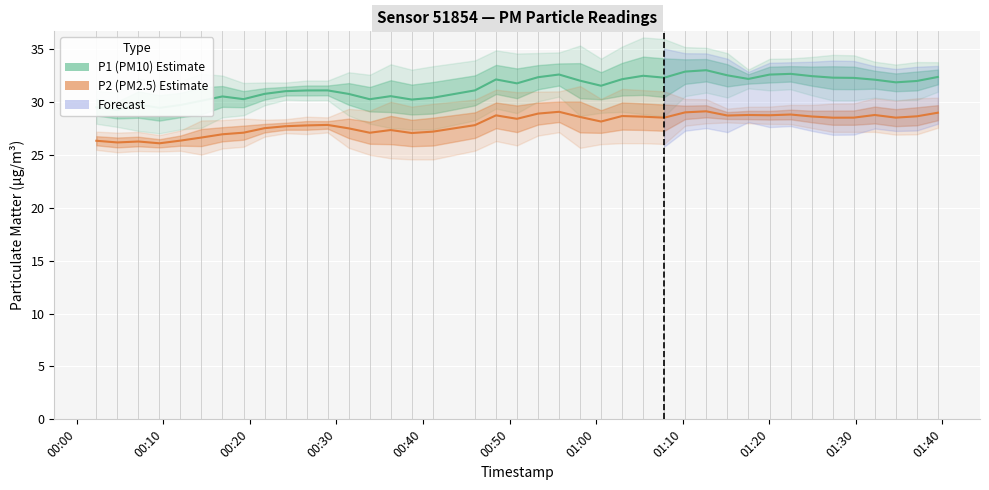

What is the greatest value displayed?

33.0